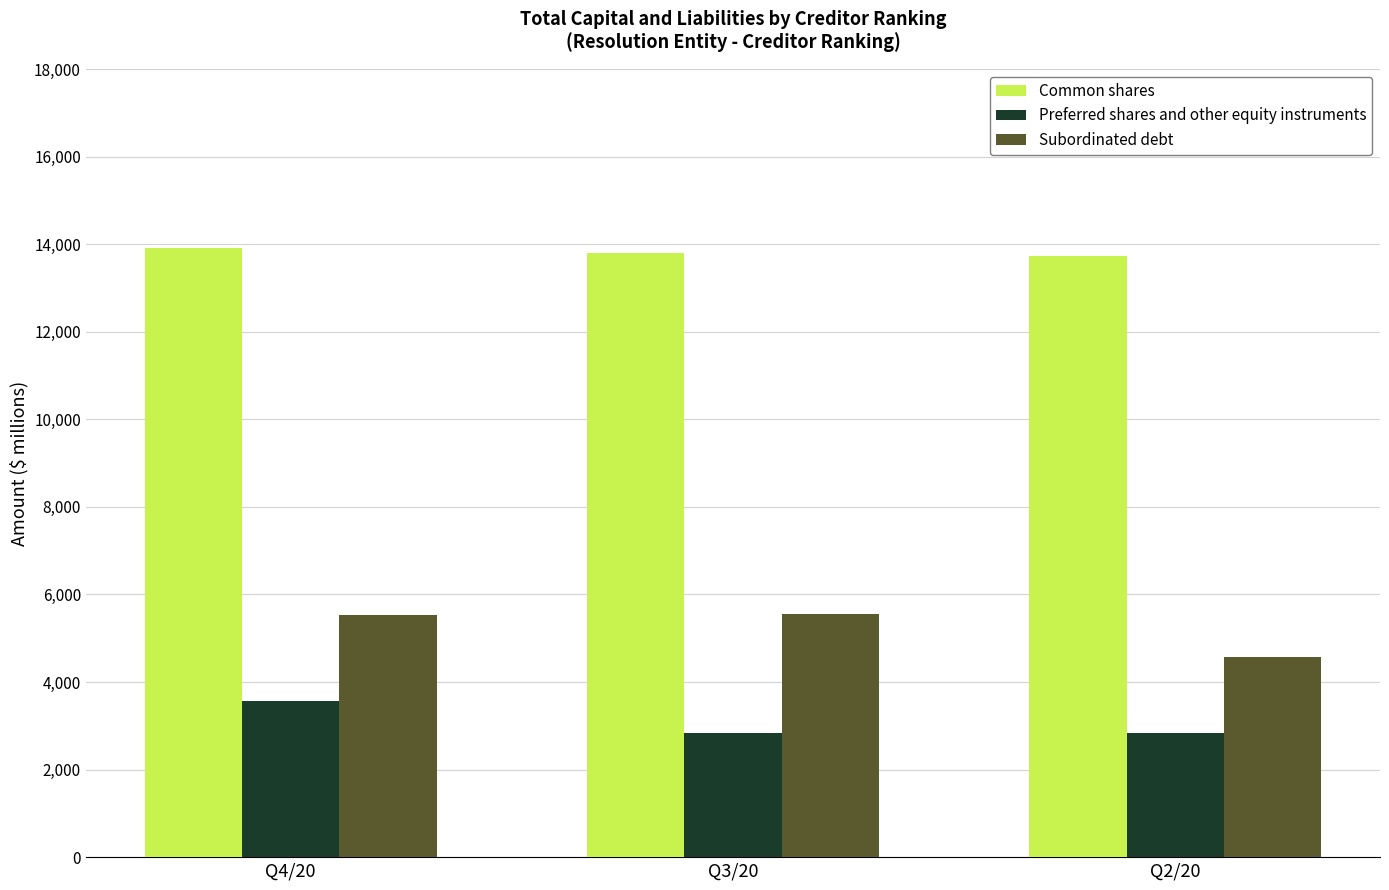

Which series has the largest total across all categories?

Common shares